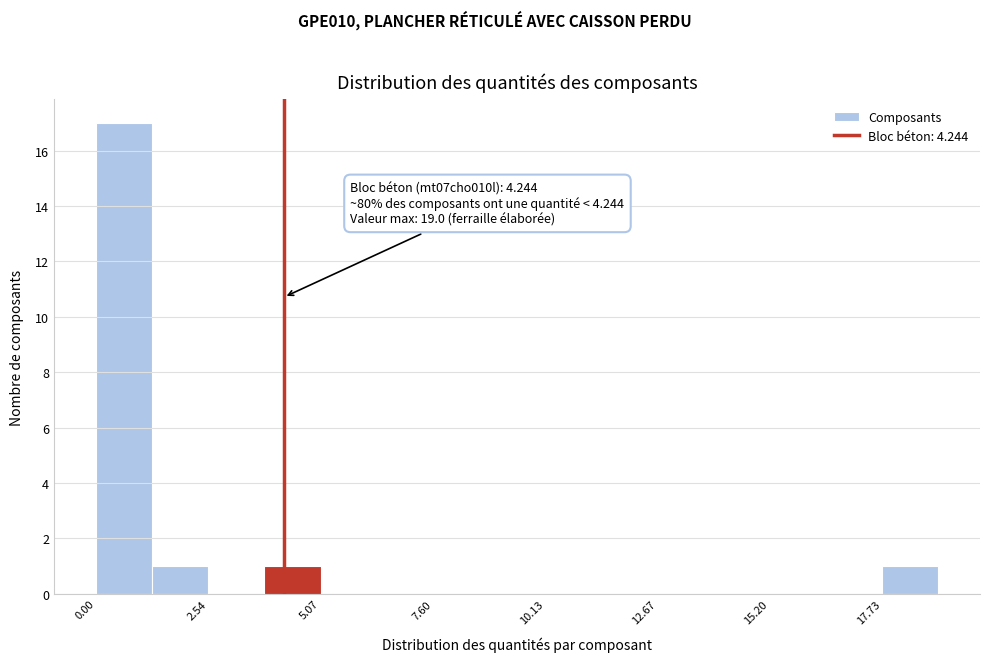

Around what value on the x-axis is the tallest bar? Give the approximate position of its centre, as read against the axis.

0.5